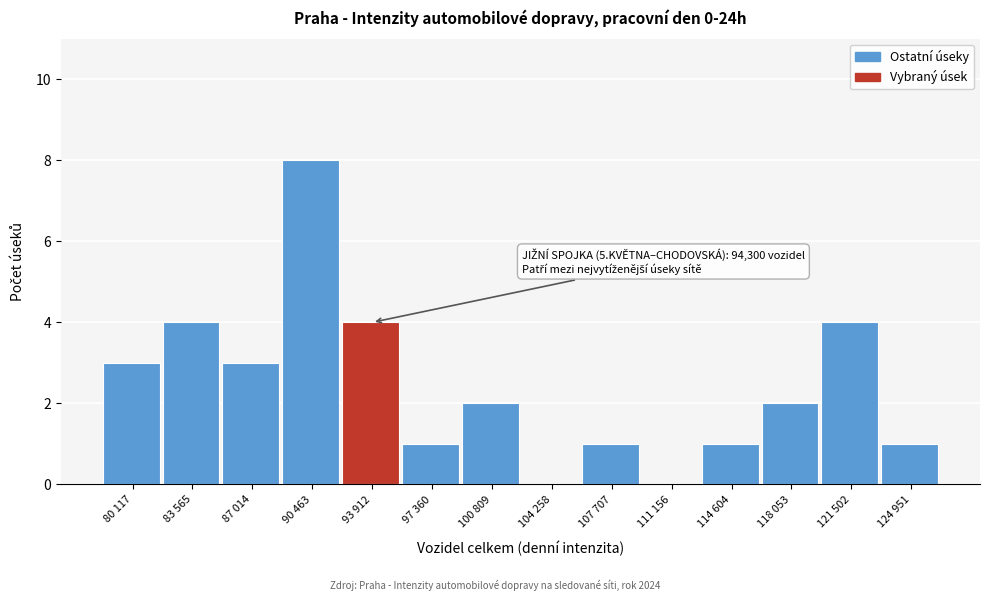

Reading left to right, list all the values displayed in this chart.

80 117=3	83 565=4	87 014=3	90 463=8	93 912=4	97 360=1	100 809=2	104 258=0	107 707=1	111 156=0	114 604=1	118 053=2	121 502=4	124 951=1